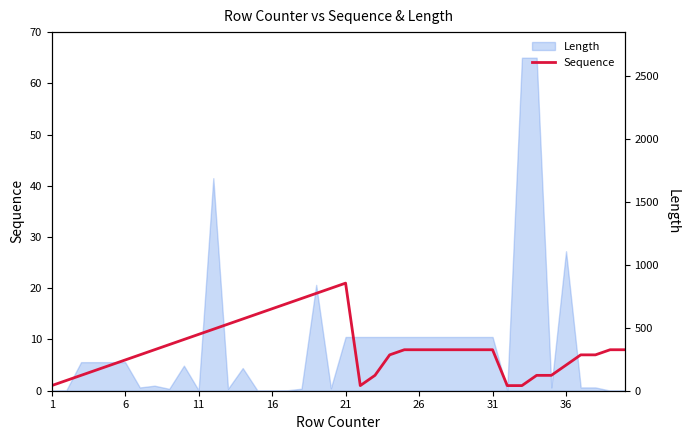

Which category has the lowest value across all series?

1